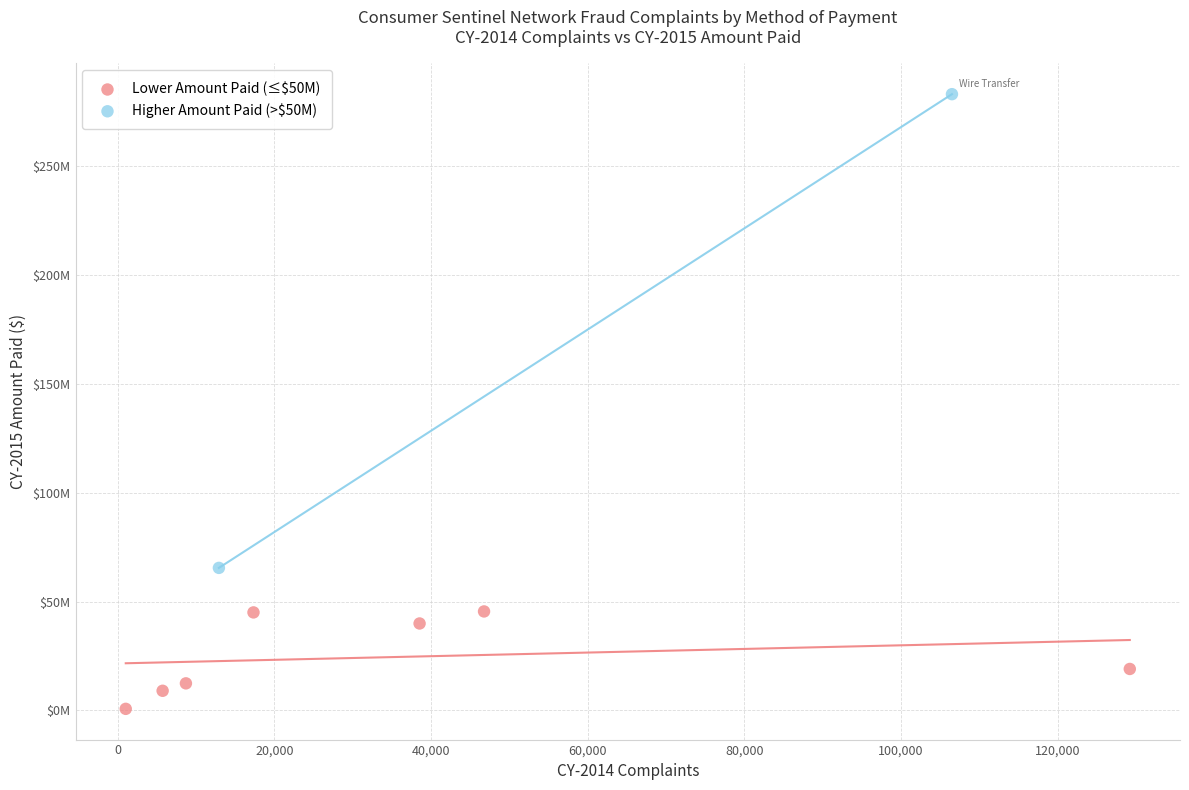

What are all the series names shown in the legend?

Lower Amount Paid (≤$50M), Higher Amount Paid (>$50M)